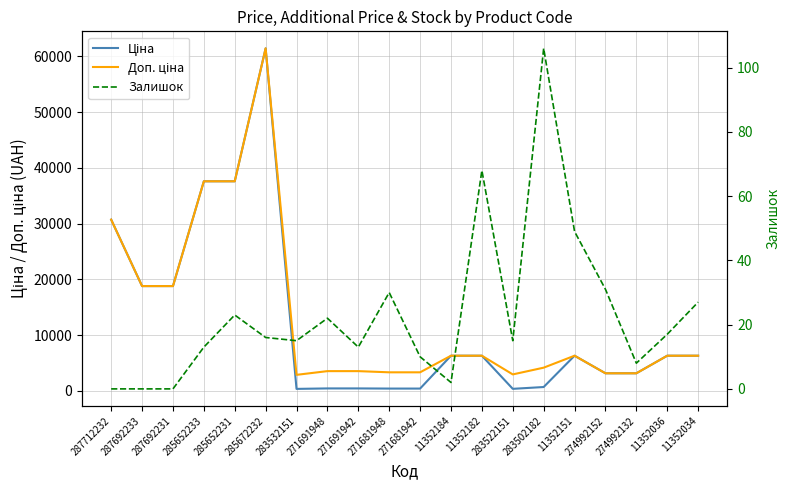

Which series has the largest range (max minus min)?

Ціна